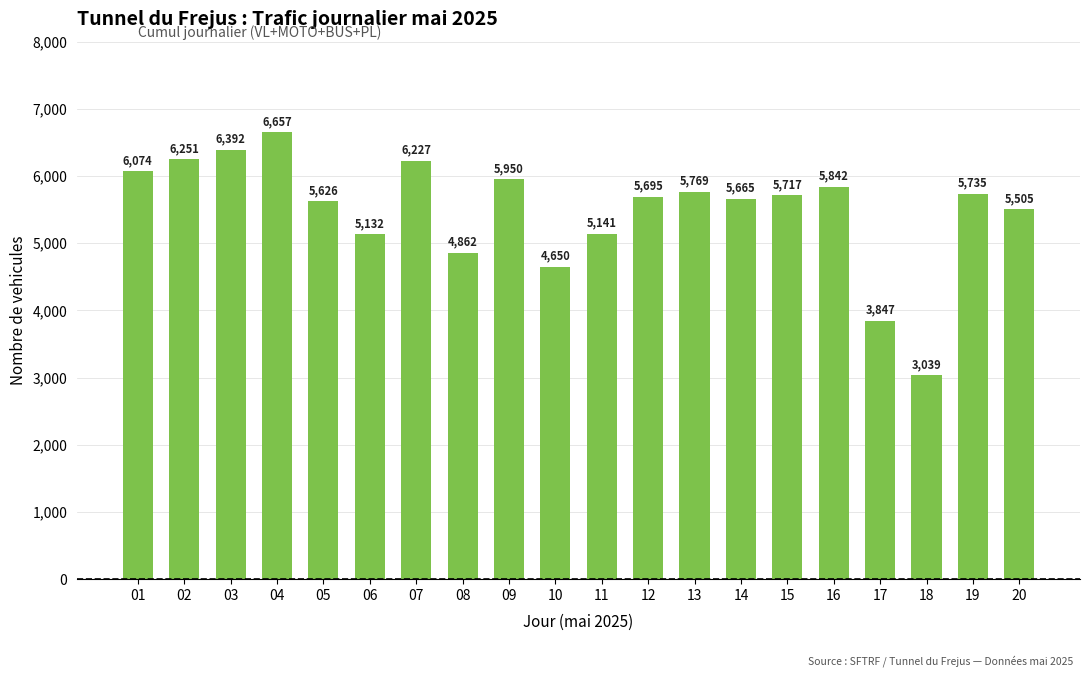

Which label corresponds to the smallest value in the chart?

18